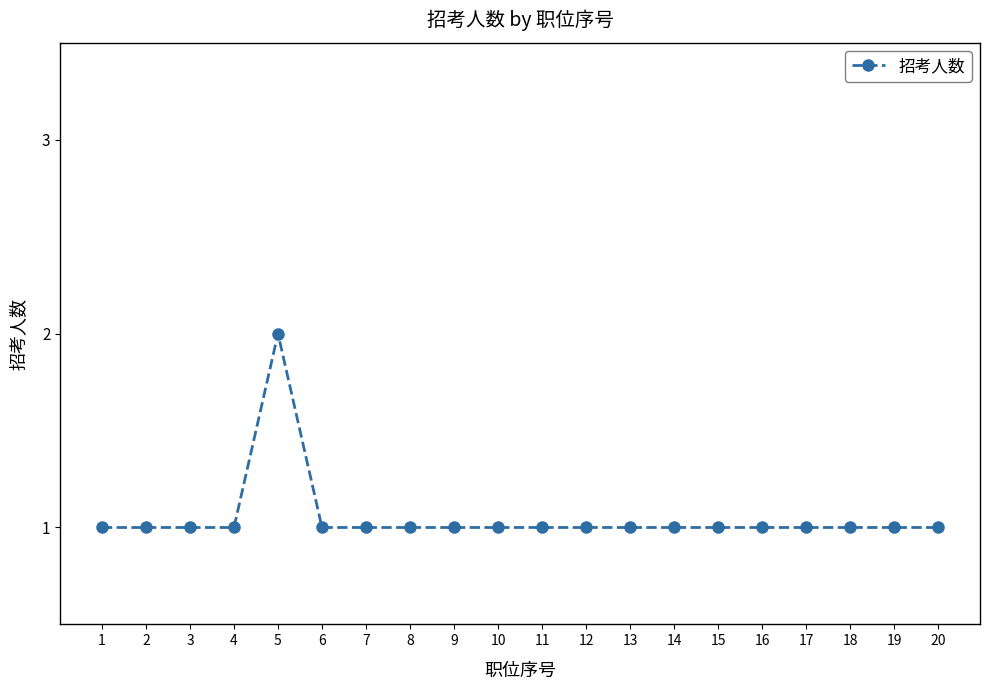

What is the sum of the values at 9 and 4?

2